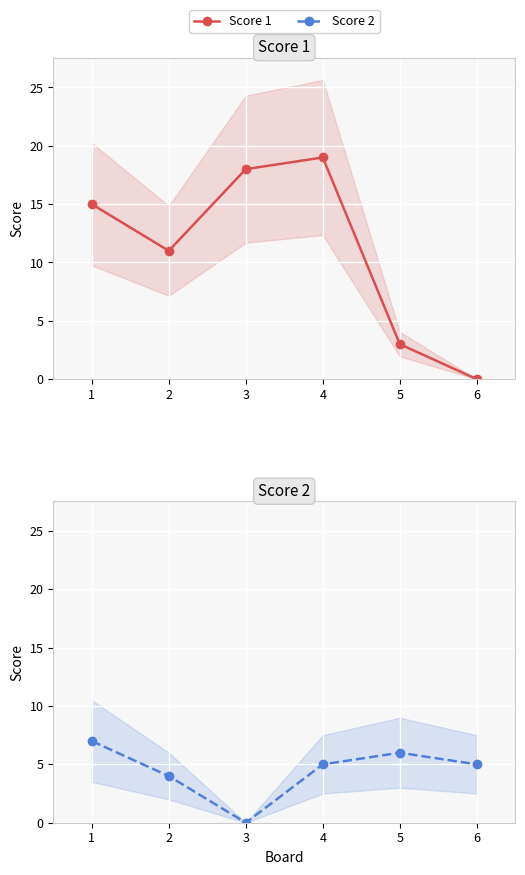

True or false: Score 2 and Score 1 intersect in this chart.

True